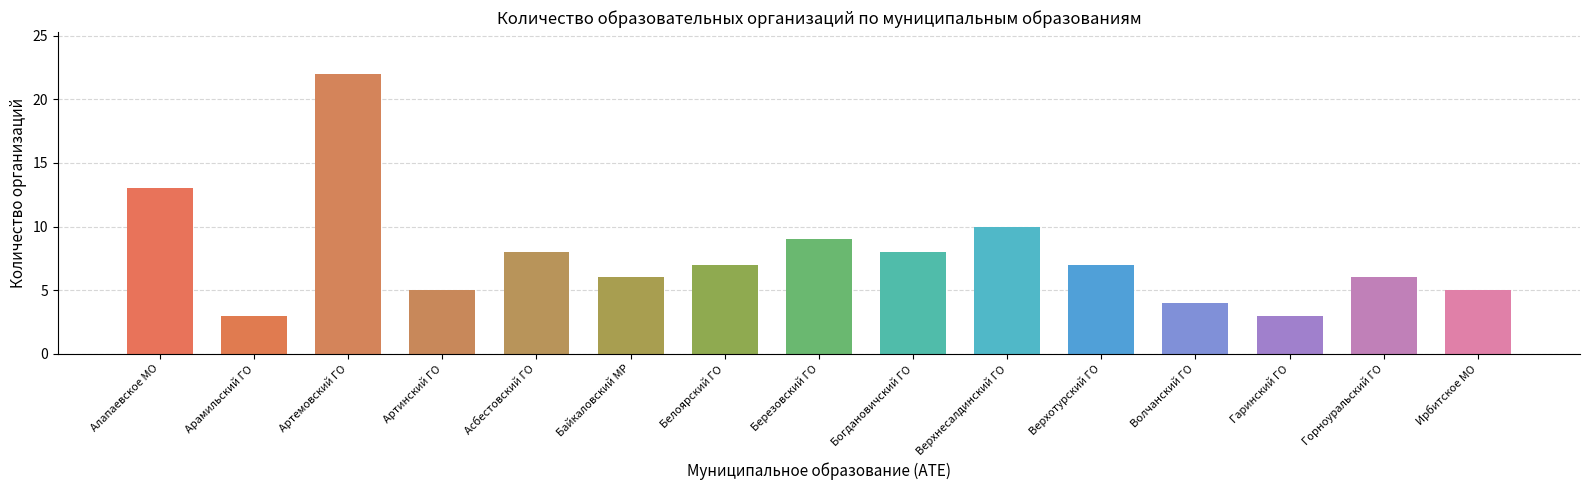

The value at Алапаевское МО is 4. True or false?

False